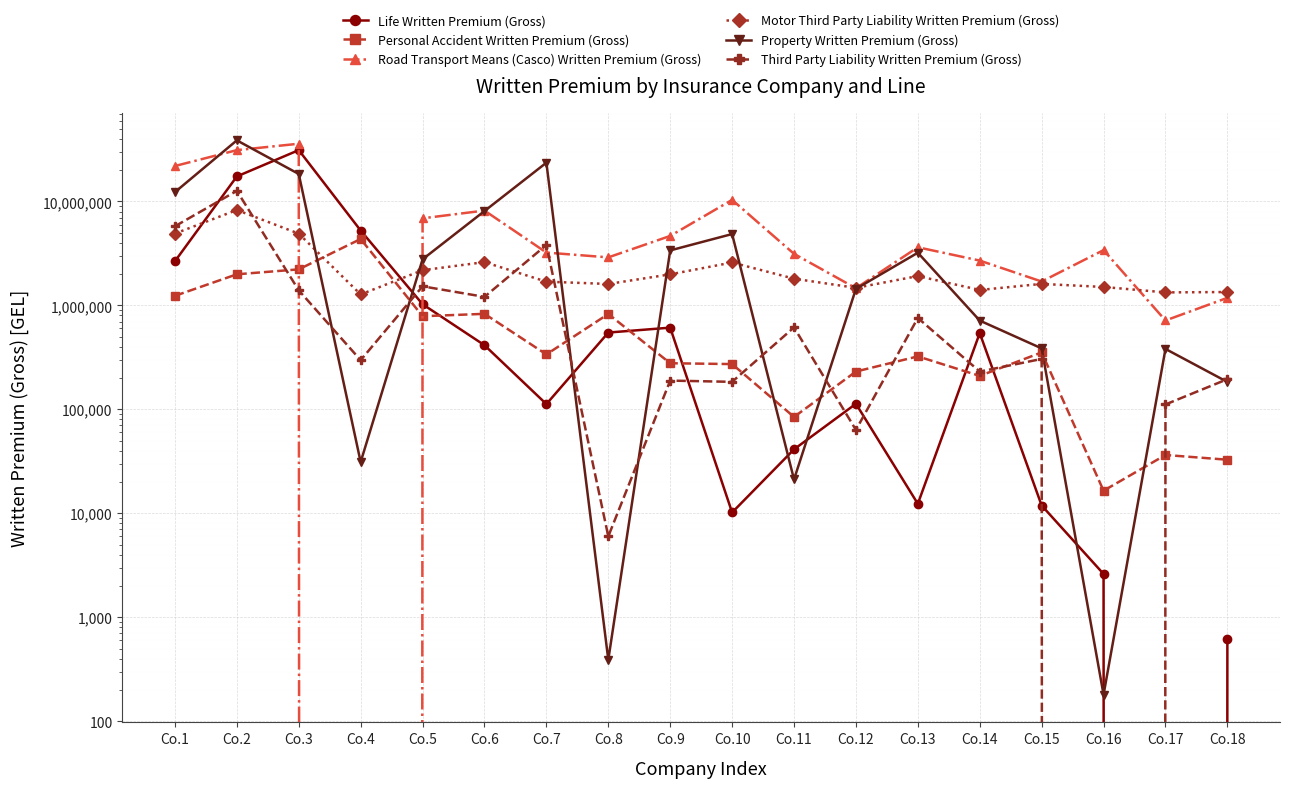

The value of Property Written Premium (Gross) at Co.14 is 714809.0. True or false?

True